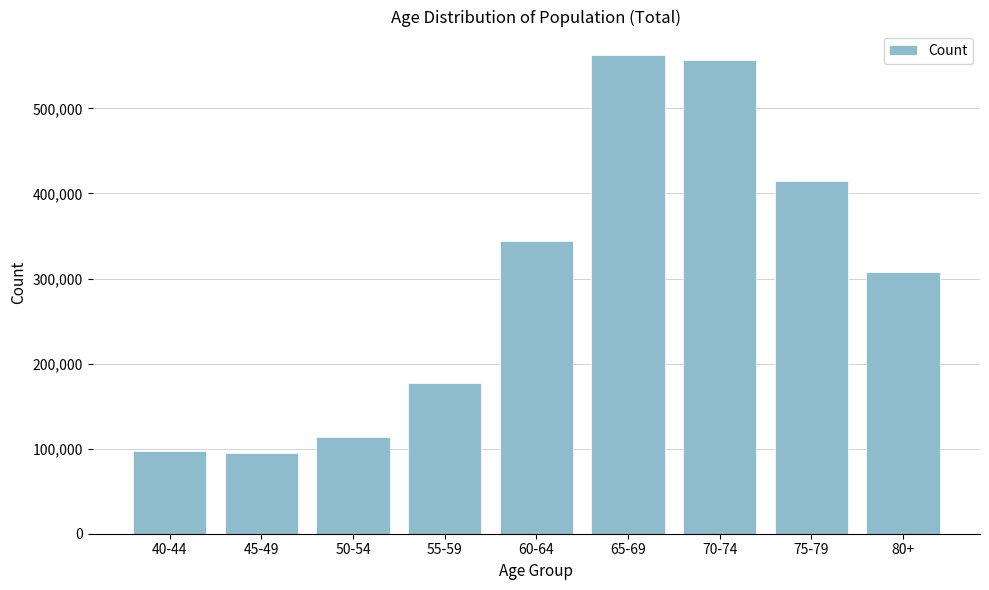

What is the minimum value shown in the chart?

94619